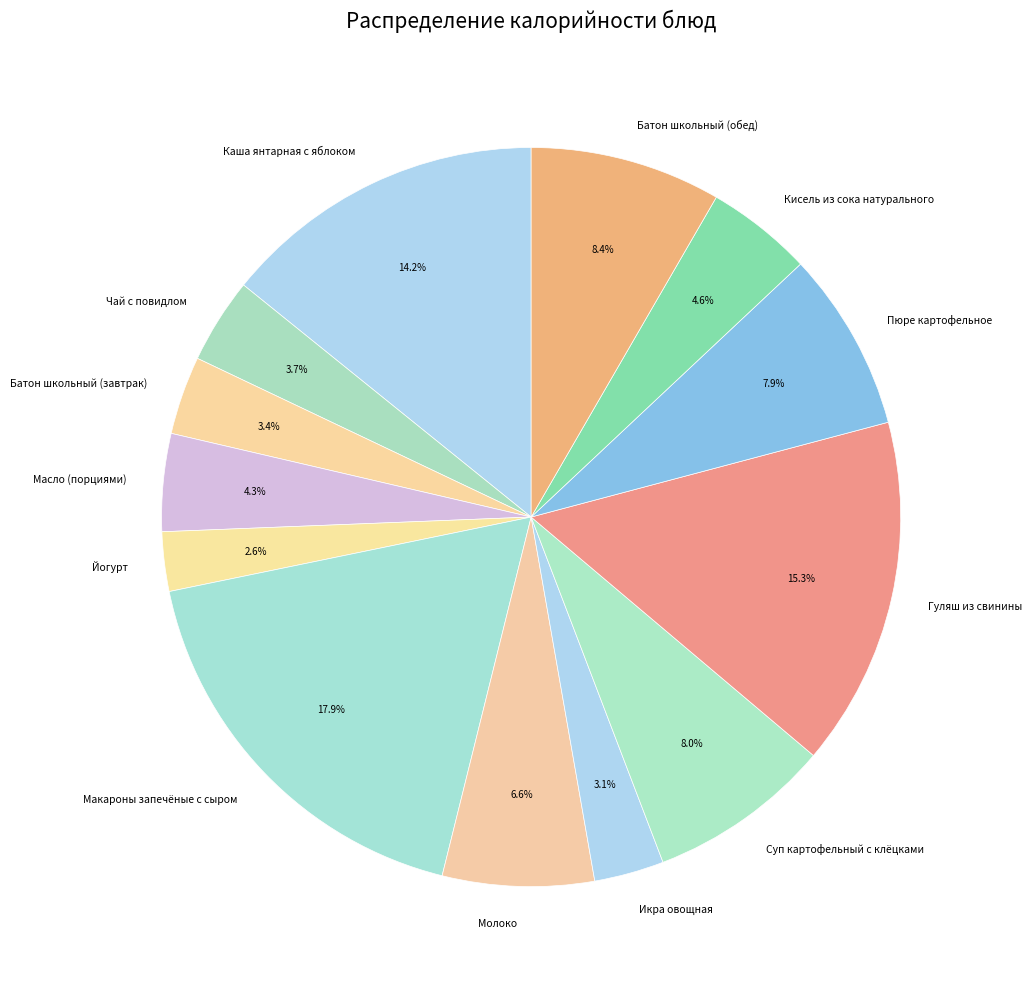

To the nearest percent, what percentage of the pie is Чай с повидлом?

4%